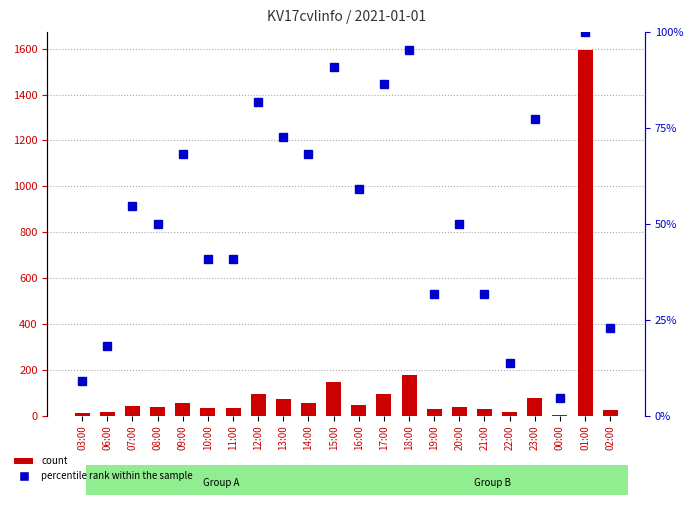

Reading right to left, list all the values displayed in this chart.

count: 22.0	1593.0	2.0	77.0	14.0	30.0	38.0	30.0	178.0	94.0	47.0	145.0	55.0	72.0	92.0	35.0	35.0	55.0	38.0	42.0	16.0	10.0
percentile rank within the sample: 22.7	100.0	4.5	77.3	13.6	31.8	50.0	31.8	95.5	86.4	59.1	90.9	68.2	72.7	81.8	40.9	40.9	68.2	50.0	54.5	18.2	9.1